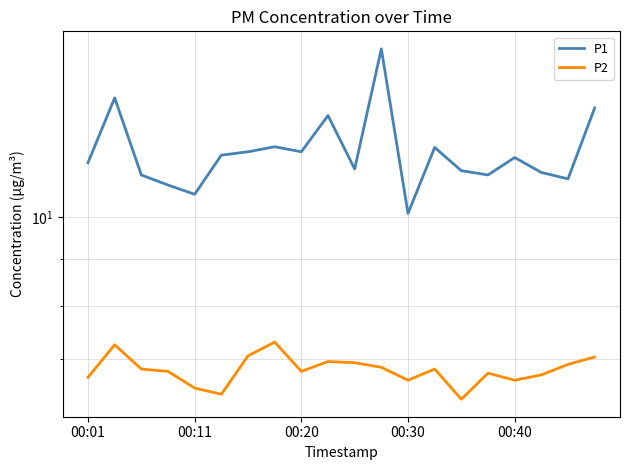

List the series in order of their overall mean, highest first.

P1, P2